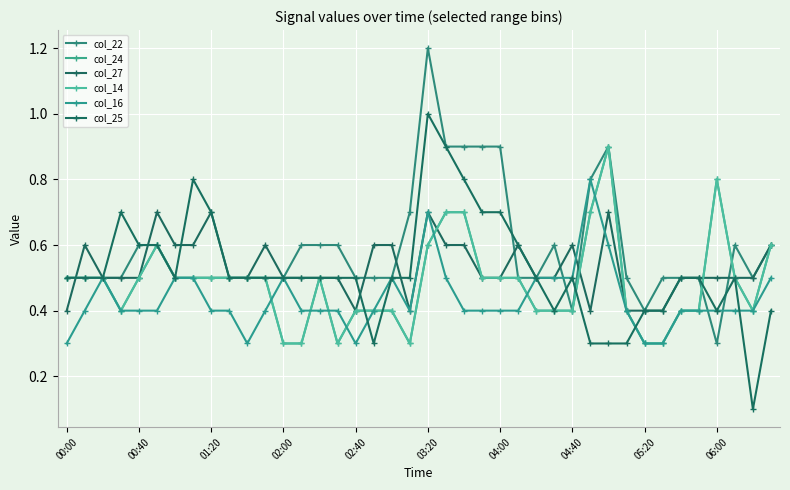

Does the chart have visible grid lines?

Yes